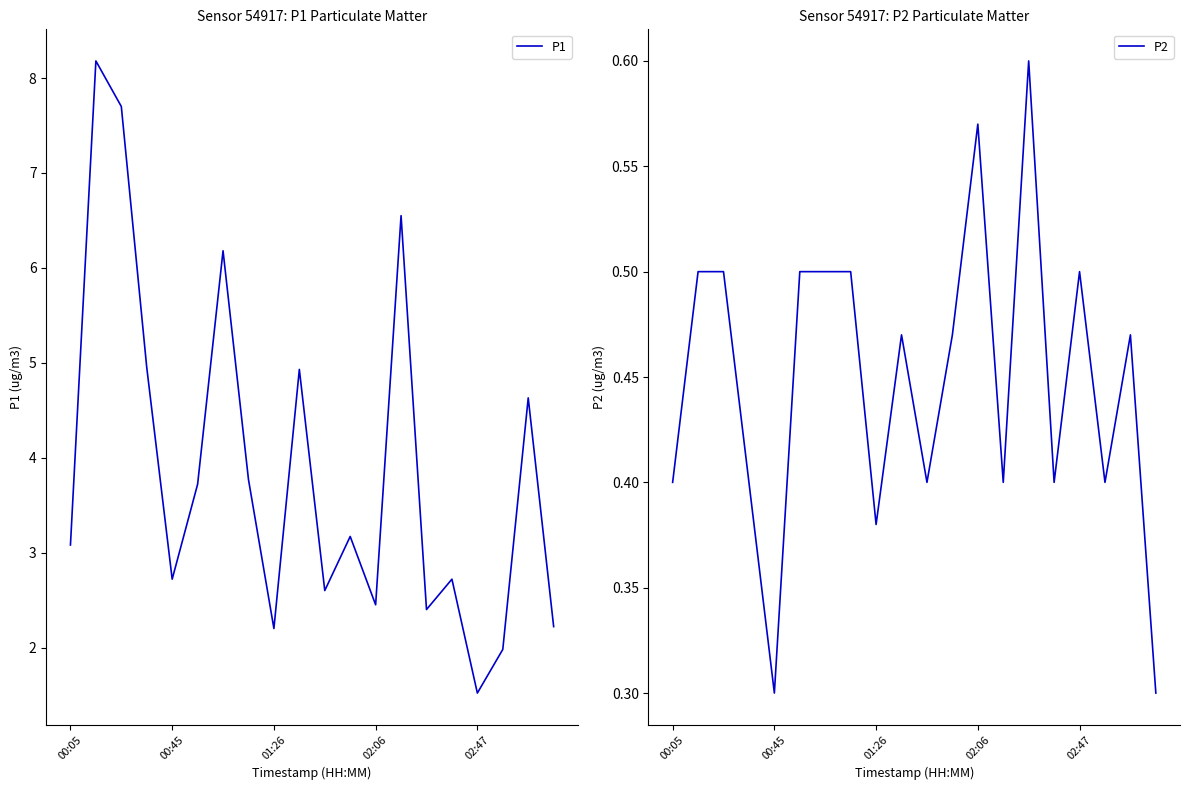

What are all the series names shown in the legend?

P1, P2